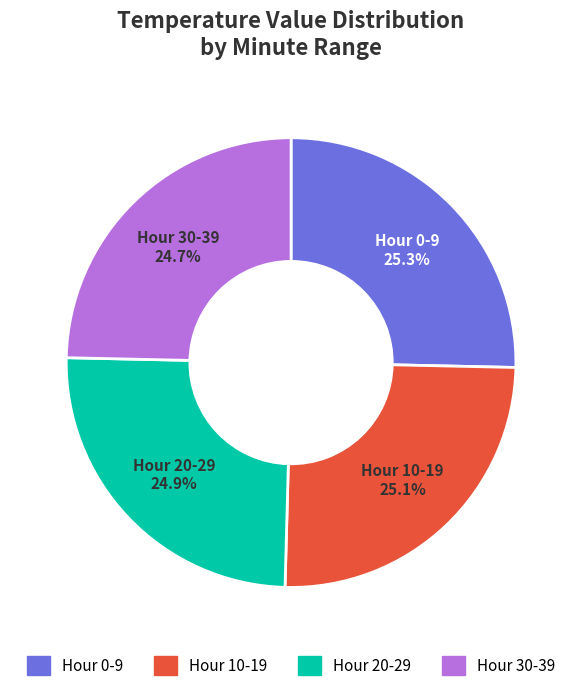

What percentage is the Hour 20-29 slice, to the nearest percent?

25%